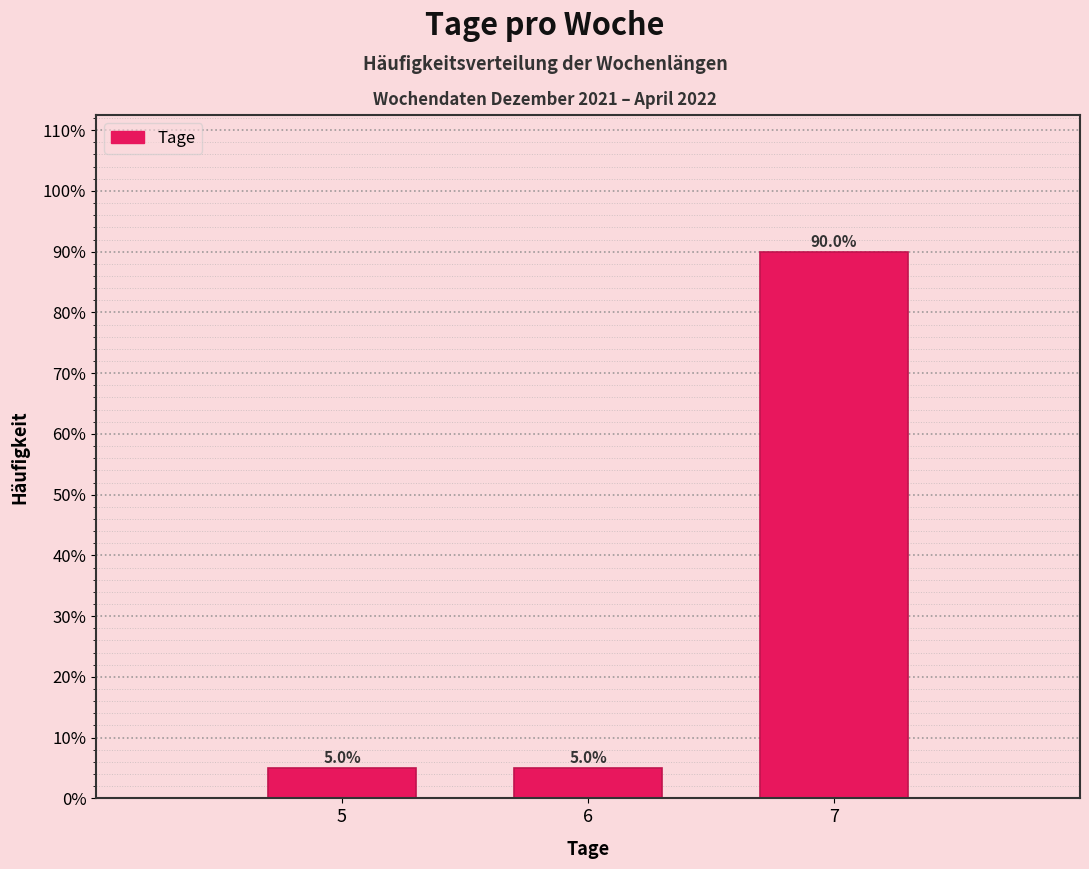

Reading left to right, transcribe all the data shown in this chart.

5=5	6=5	7=90